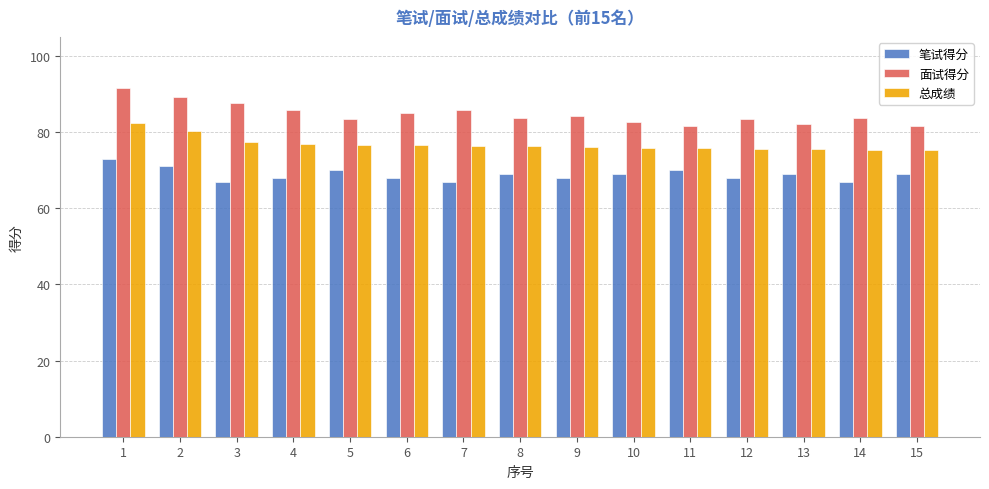

Rank the series at 4 from lowest to highest value.

笔试得分, 总成绩, 面试得分